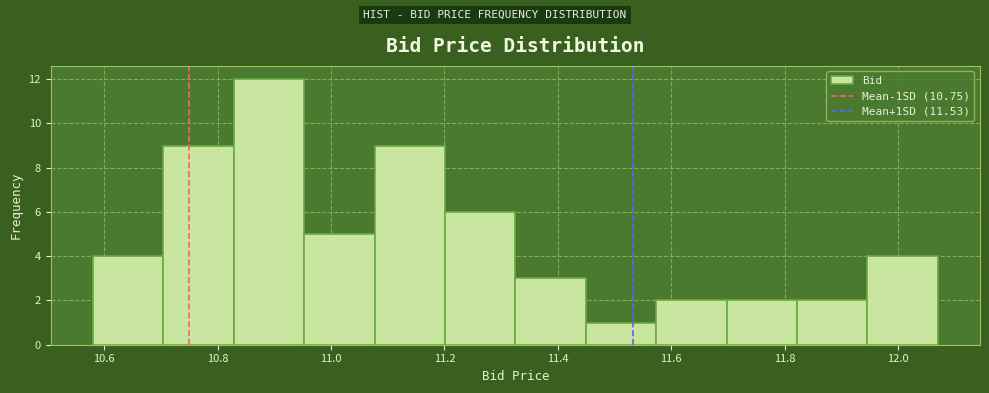

Reading left to right, transcribe this chart: for each bar, give the range it covers on the x-axis and its height. Neither the bar edges nor the heights are printed on the chart, so give them approximately, as read against the axes.

10.58 to 10.70: 4
10.70 to 10.82: 9
10.82 to 10.96: 12
10.96 to 11.08: 5
11.08 to 11.20: 9
11.20 to 11.32: 6
11.32 to 11.44: 3
11.44 to 11.58: 1
11.58 to 11.70: 2
11.70 to 11.82: 2
11.82 to 11.94: 2
11.94 to 12.08: 4